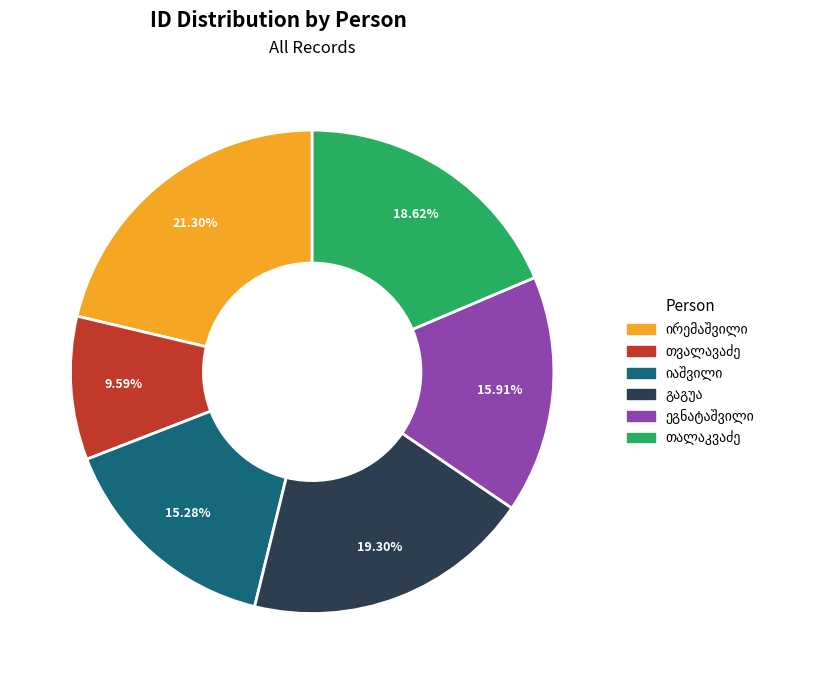

Is there any slice that represents more than half of the pie?

No